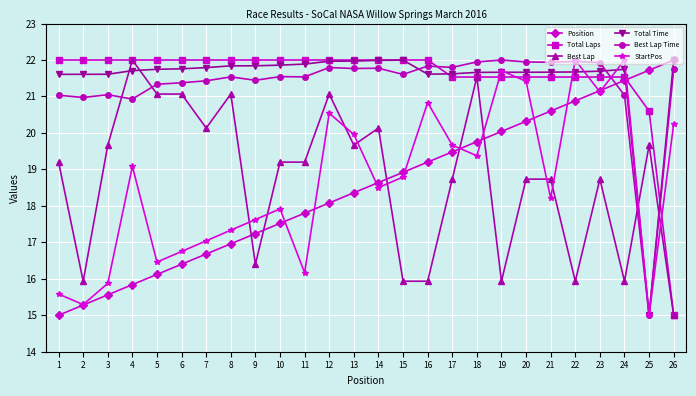

How many times do Best Lap Time and Total Laps cross each other?

3